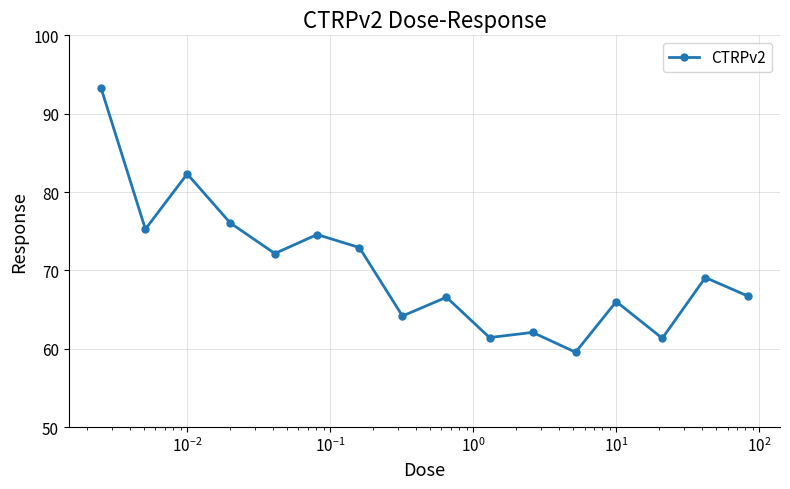

What is the sum of all values?

1123.4